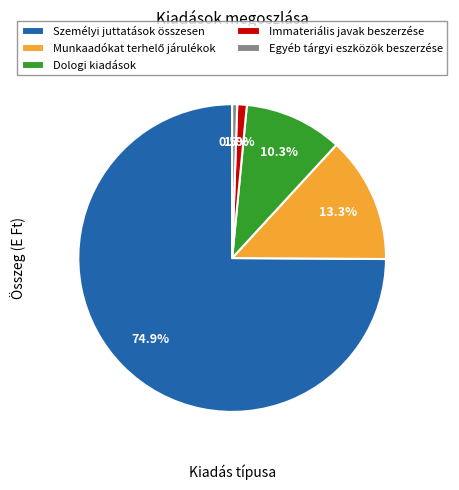

What is the majority slice?

Személyi juttatások összesen